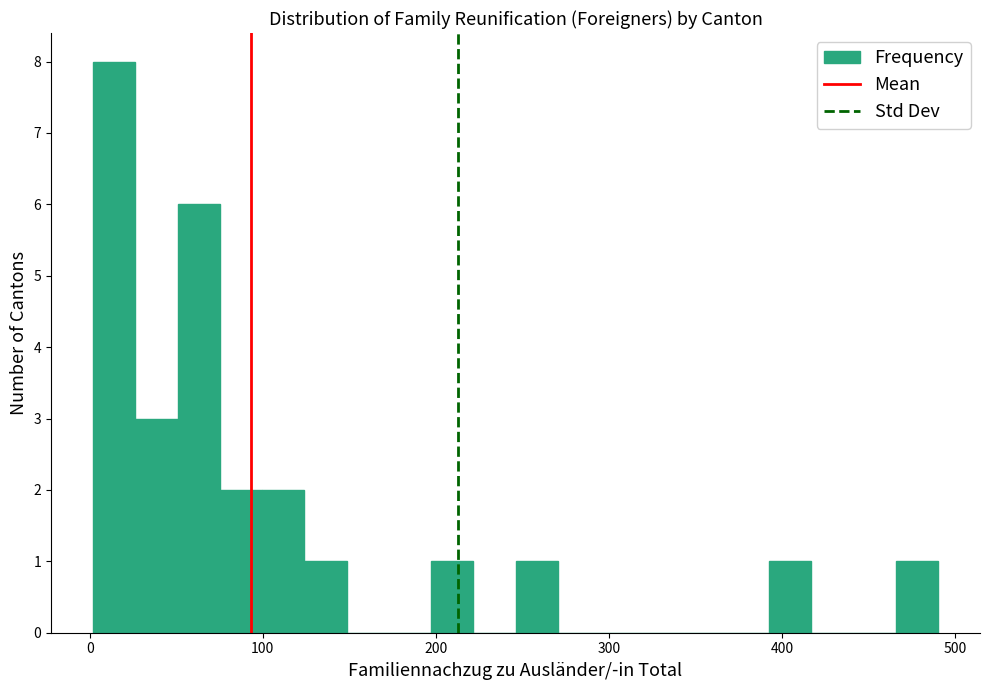

Read against the x-axis, roughly where is the centre of the tallest bar?

10